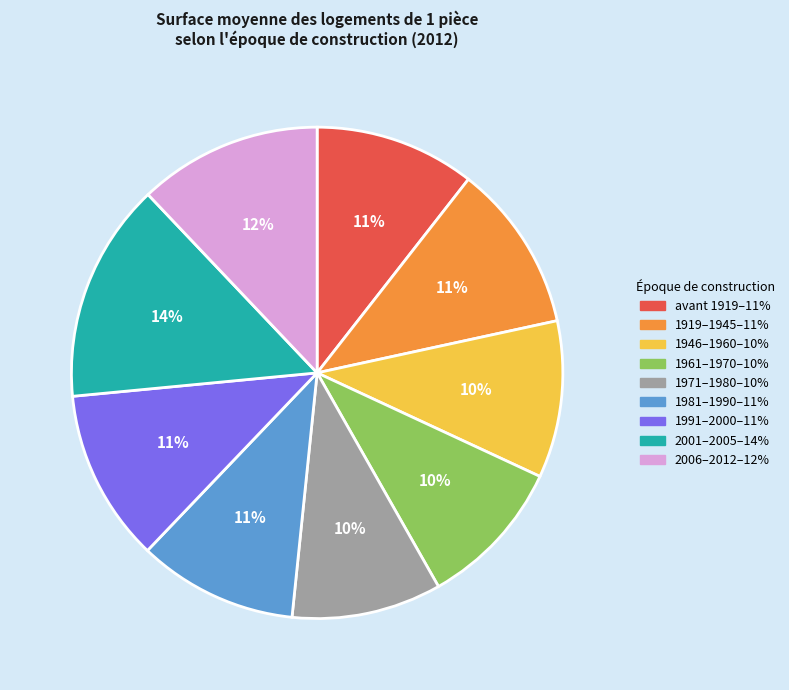

Does any single category account for the majority?

No